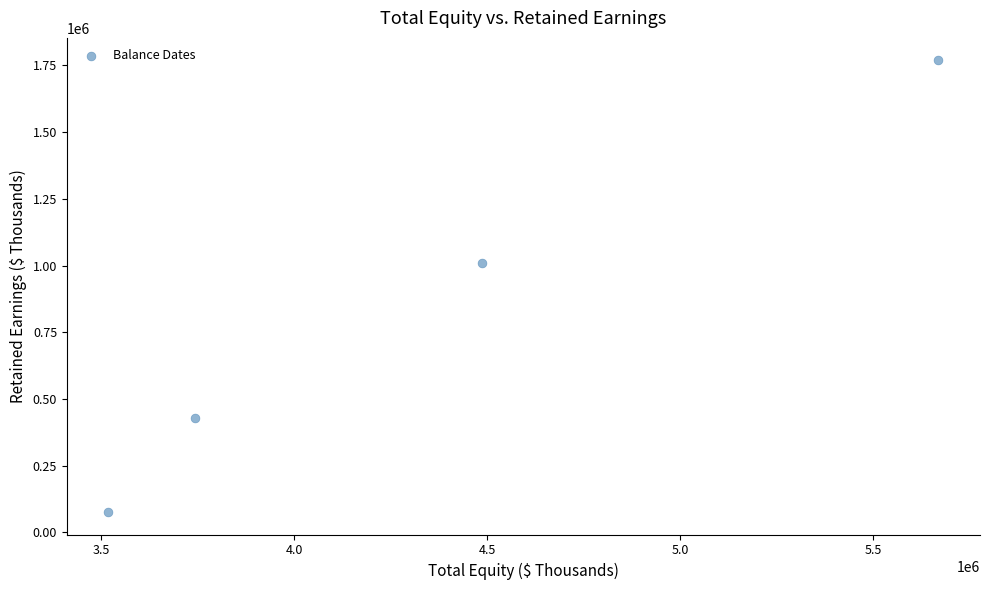

What is the range of Y values (max minus min)?

1692472